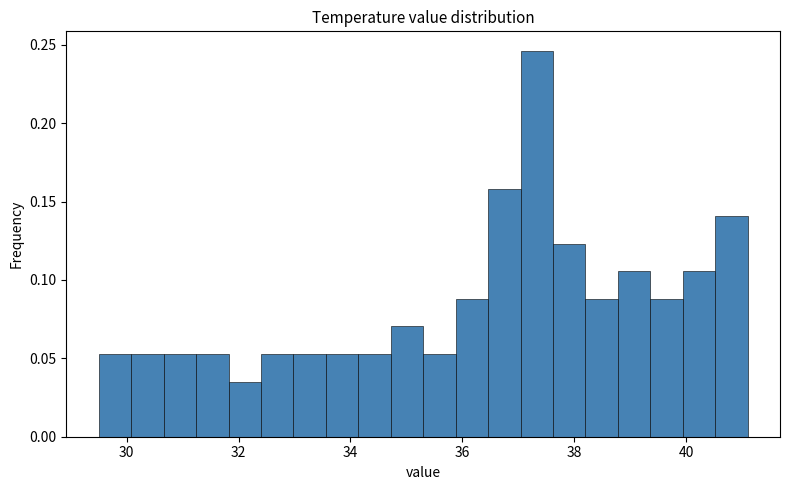

Around what value on the x-axis is the tallest bar? Give the approximate position of its centre, as read against the axis.

37.4